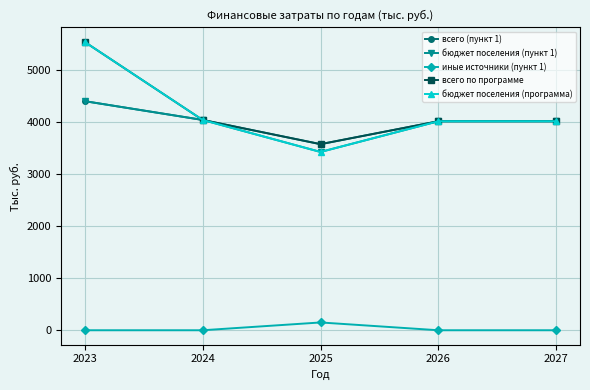

What is the total value across all series at 2024?

16179.2